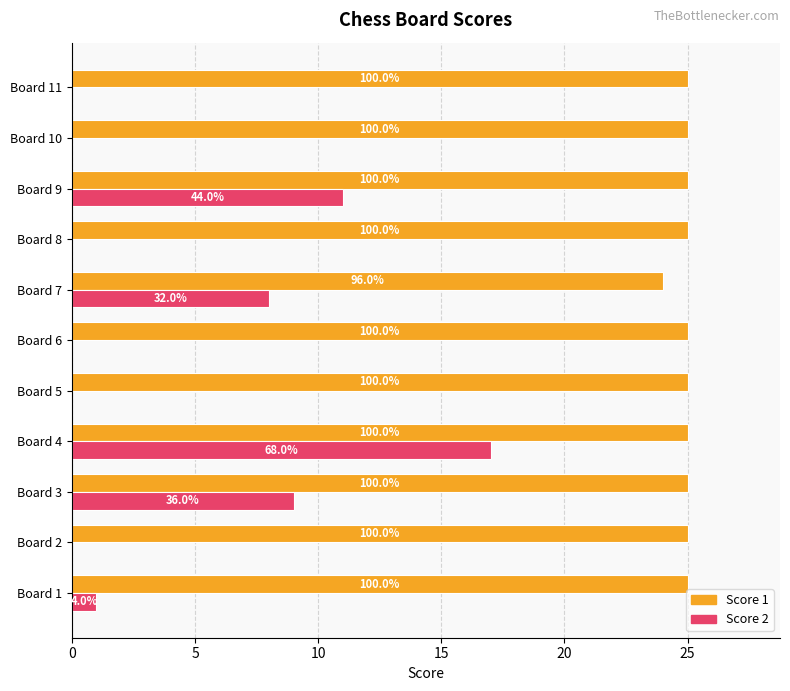

What are all the series names shown in the legend?

Score 1, Score 2